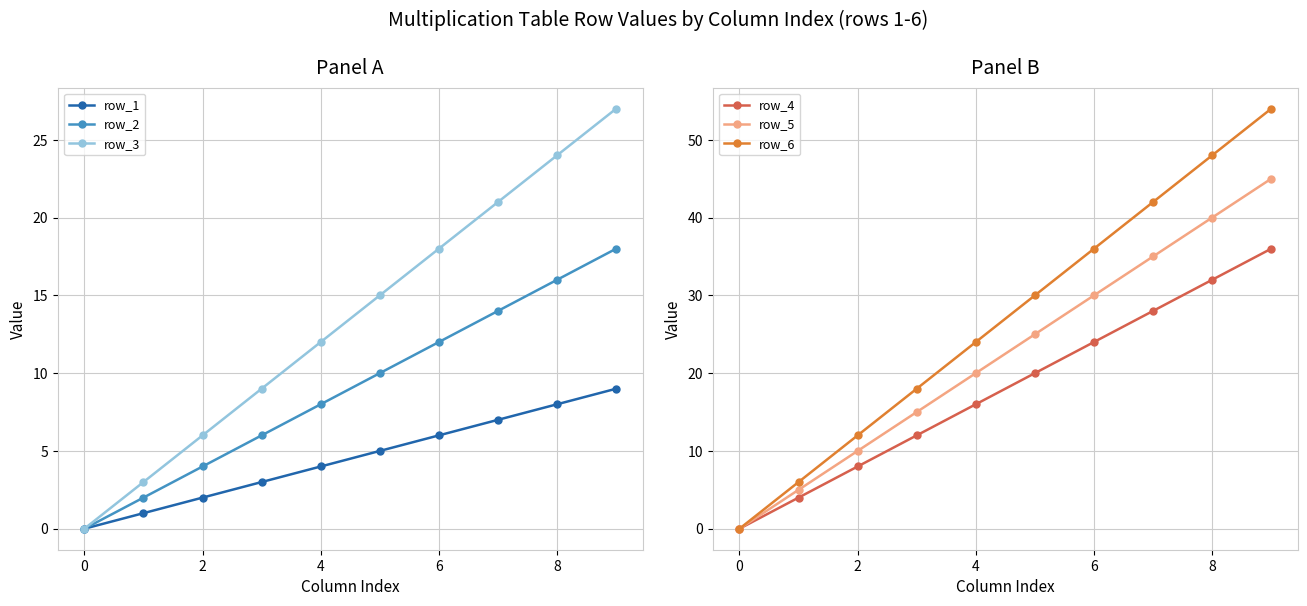

The value of row_2 at 0 is 3. True or false?

False